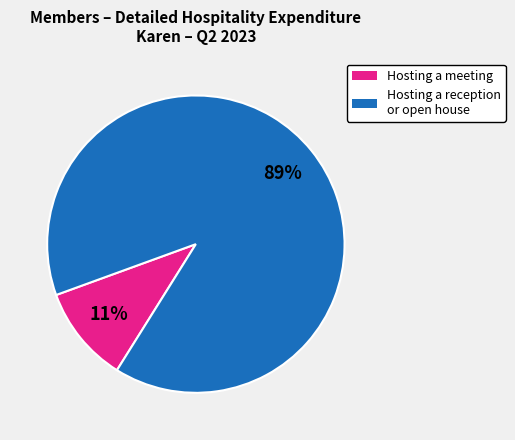

To the nearest percent, what is the average slice percentage?

50%